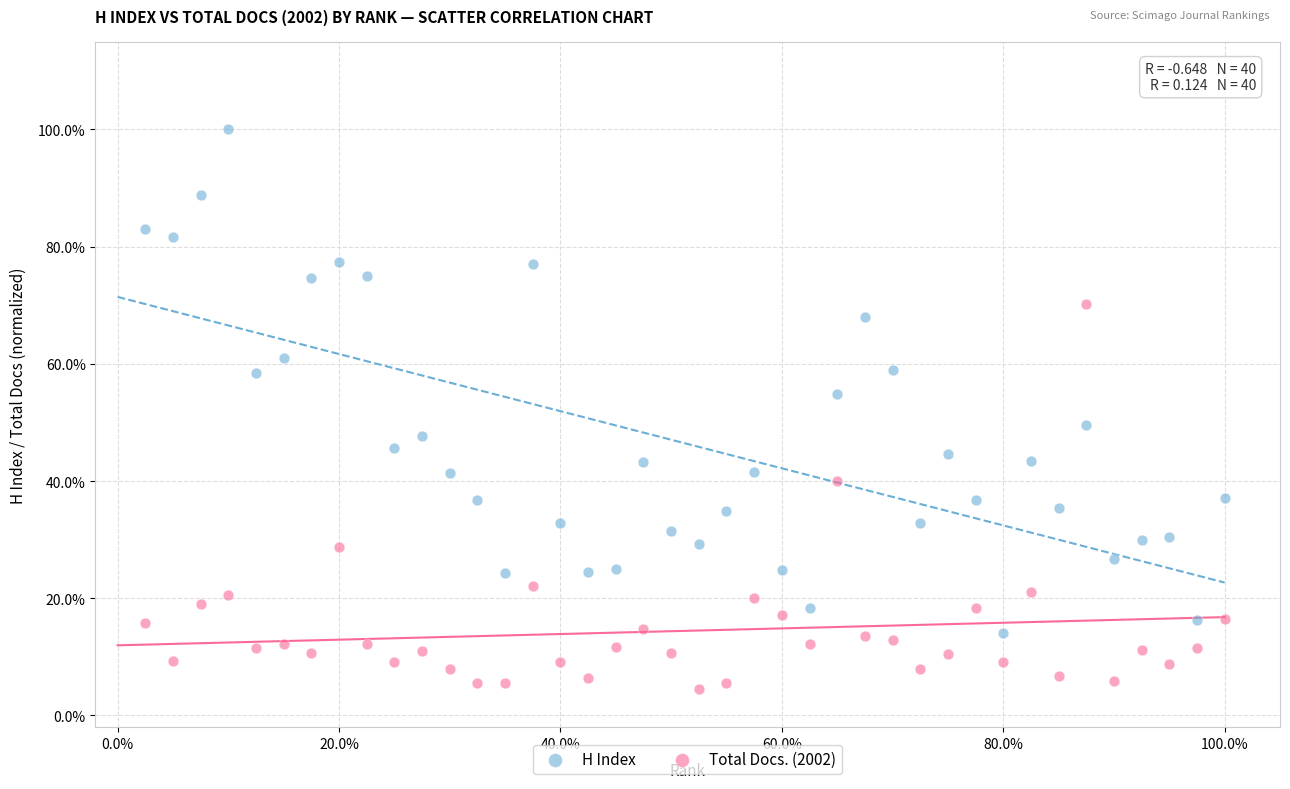

What are all the series names shown in the legend?

H Index, Total Docs. (2002)